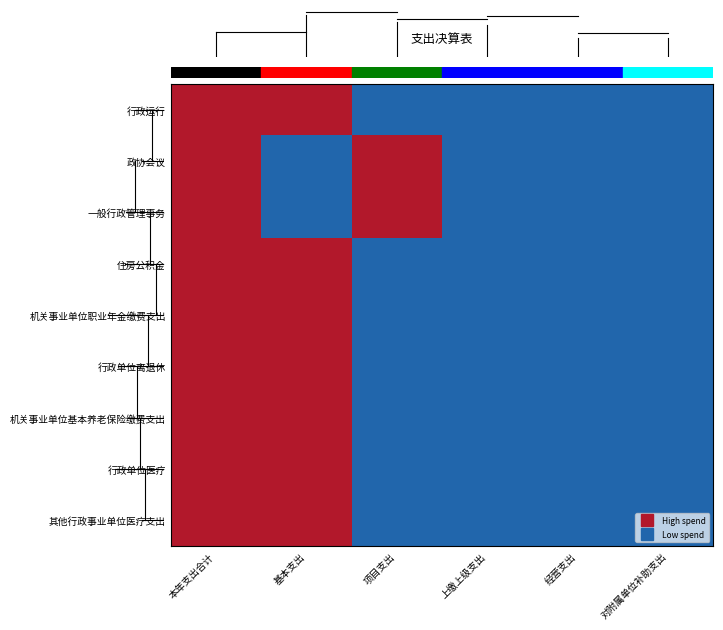

What is the maximum value shown in the chart?

1